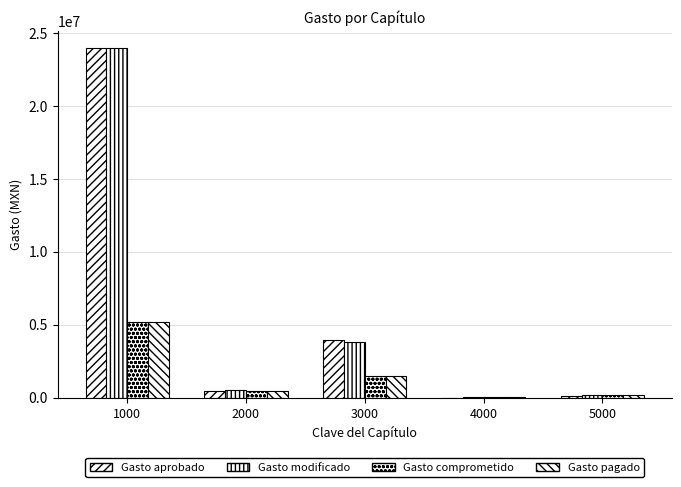

How many series are shown in this chart?

4